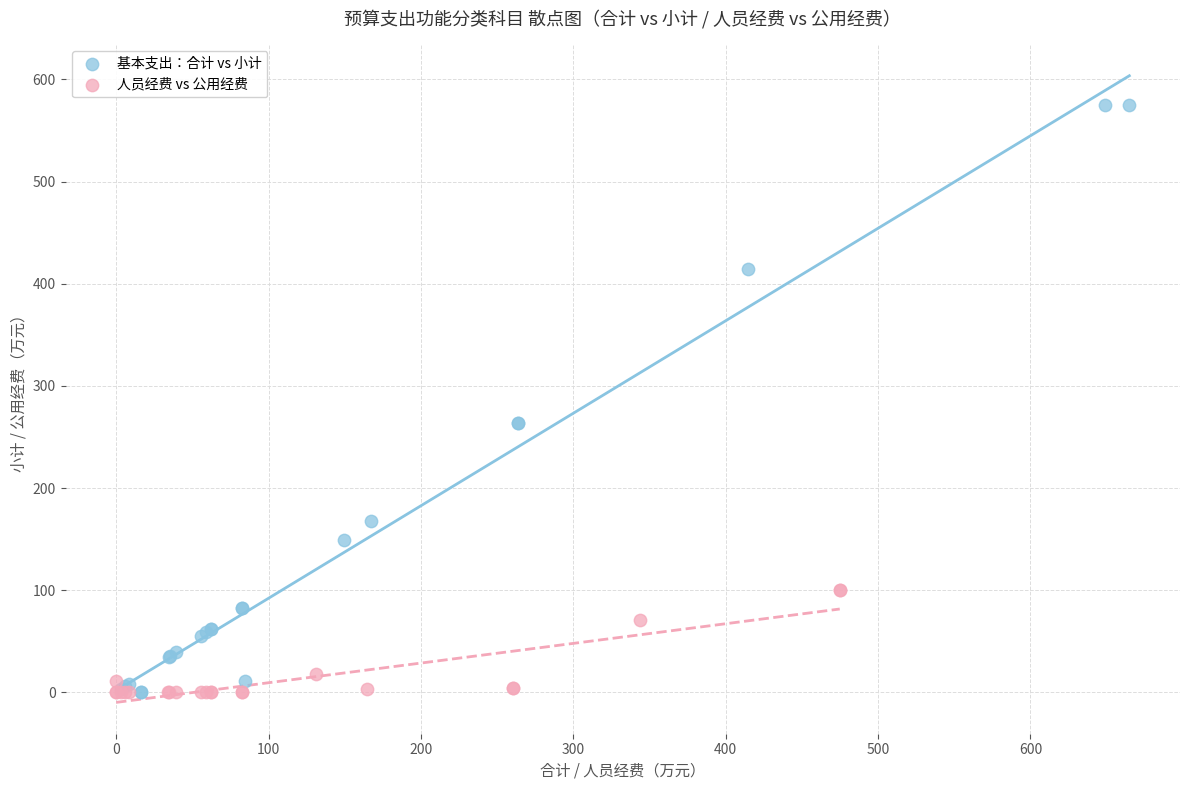

What are all the series names shown in the legend?

基本支出：合计 vs 小计, 人员经费 vs 公用经费